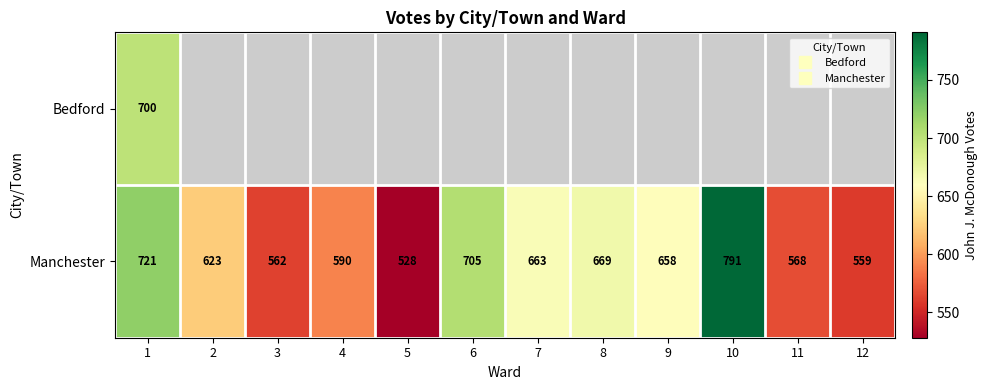

Which series has the largest total across all categories?

Manchester